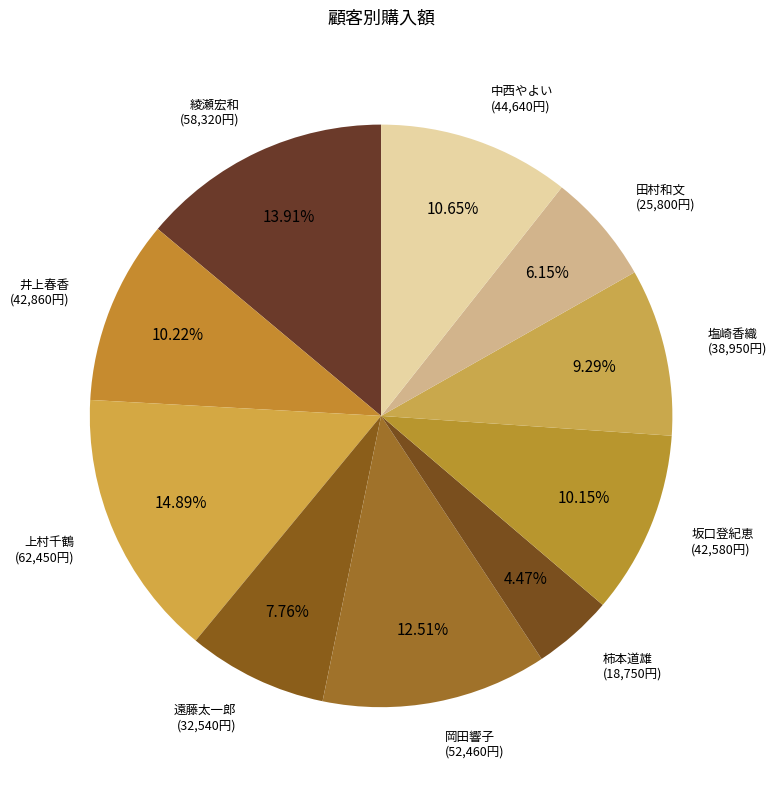

To the nearest percent, what is the average slice percentage?

10%